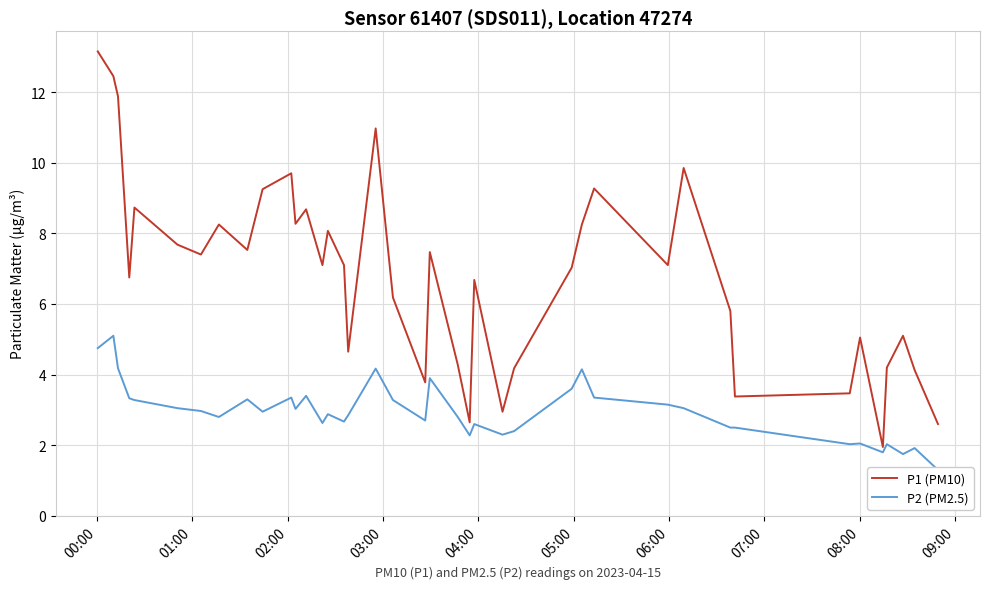

True or false: P2 (PM2.5) and P1 (PM10) intersect in this chart.

False